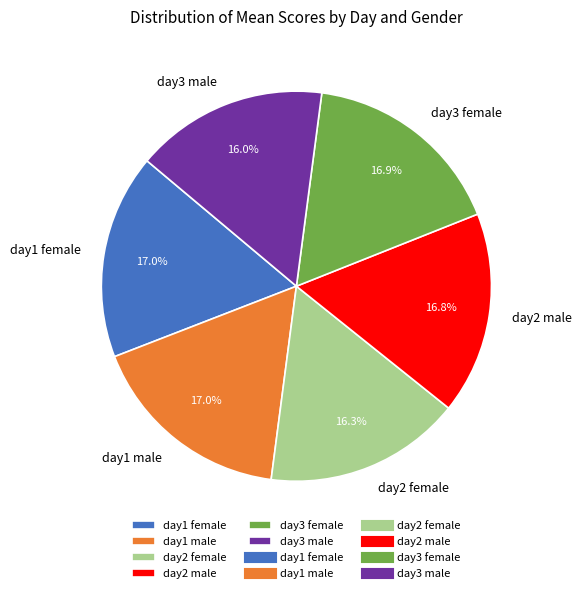

Count the number of slices in the pie.

6